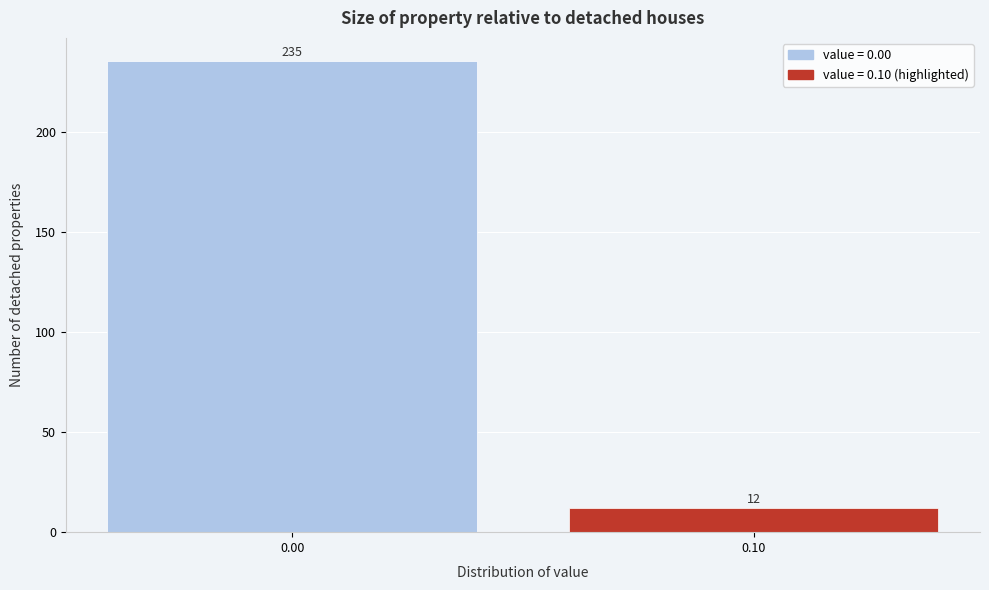

Reading left to right, extract all data points from this chart.

0.00=235	0.10=12